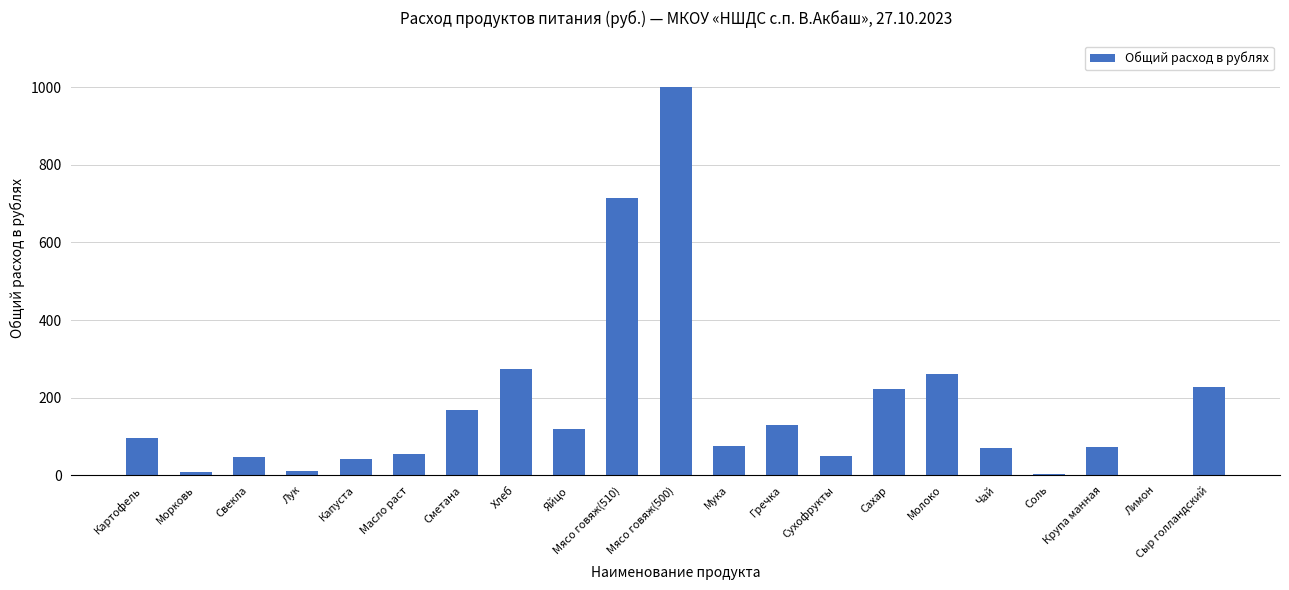

Count the number of values greater than 75.

11